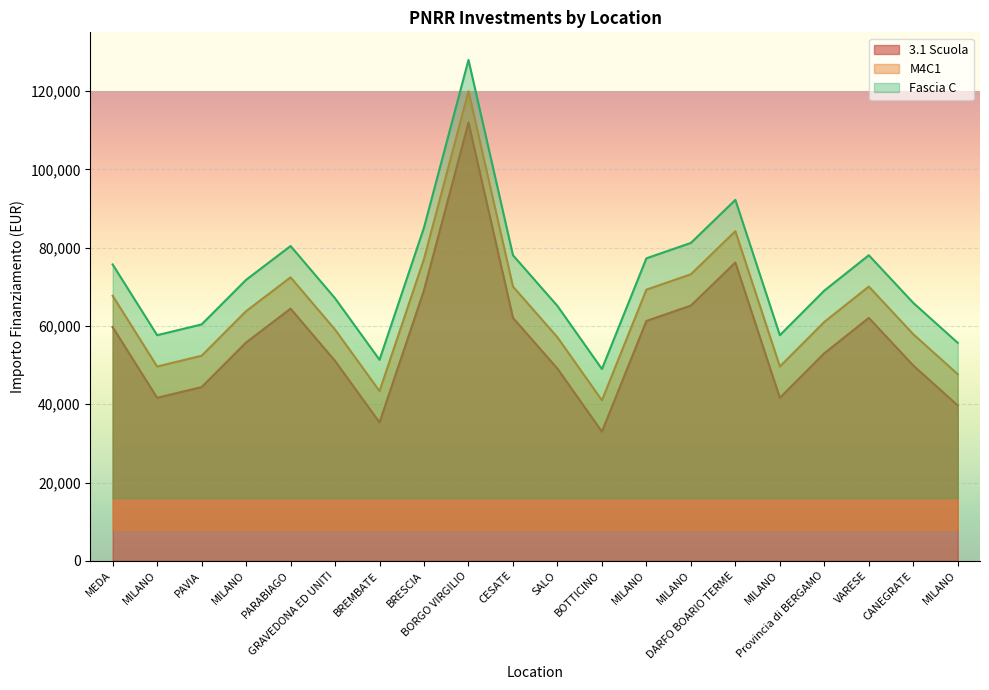

What is the label of the 17th point from the left?

Provincia di BERGAMO